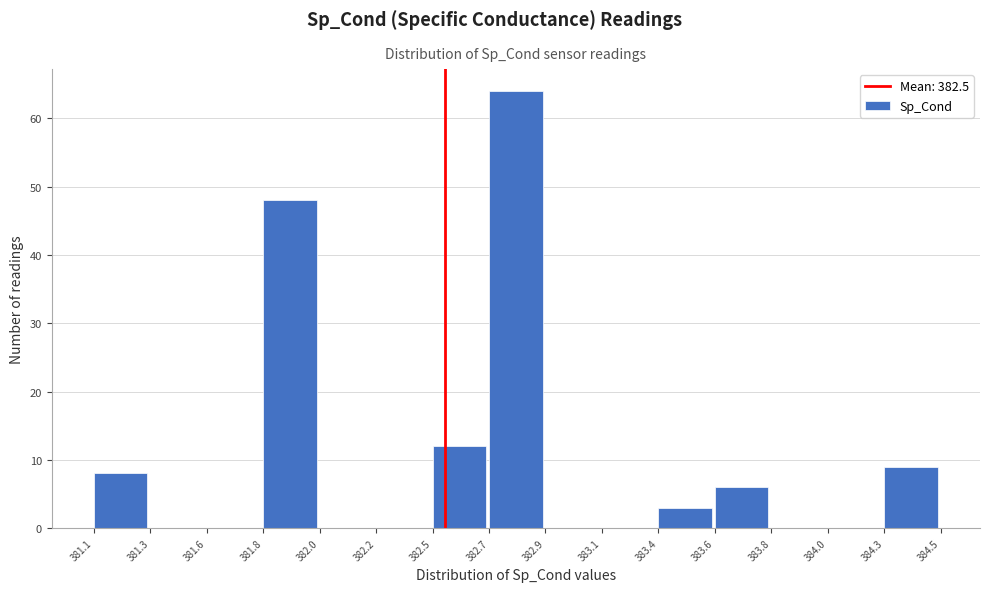

Reading left to right, transcribe all the data shown in this chart.

381.1=8	381.3=0	381.6=0	381.8=48	382.0=0	382.2=0	382.5=12	382.7=64	382.9=0	383.1=0	383.4=3	383.6=6	383.8=0	384.0=0	384.3=9